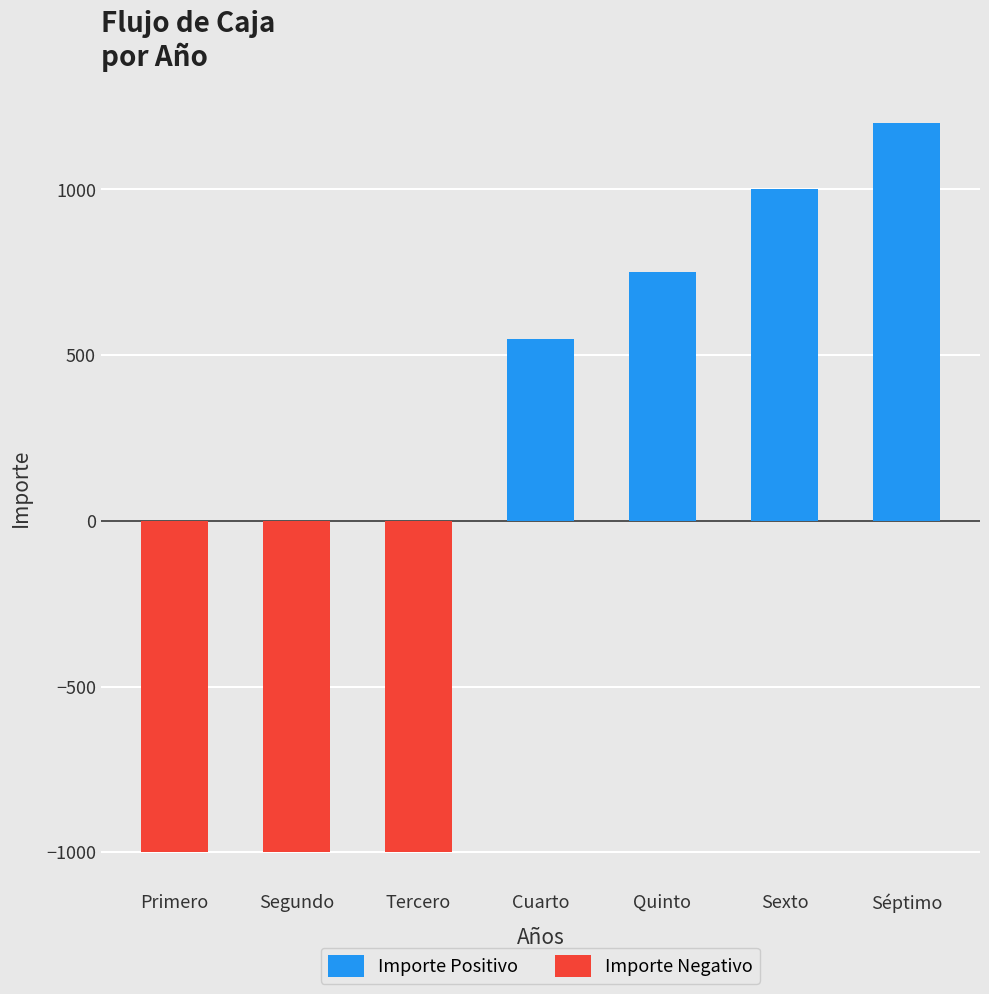

What is the value of the 1st bar from the left?

-1000